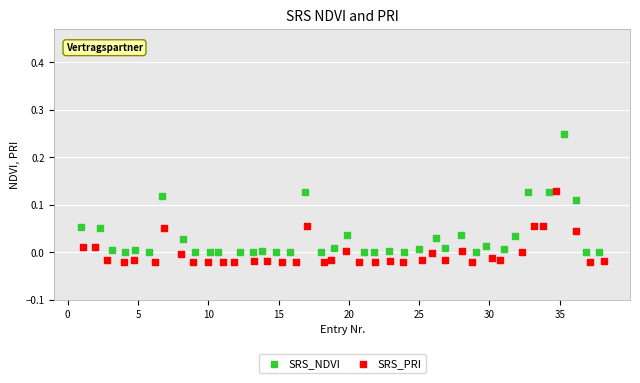

What are all the series names shown in the legend?

SRS_NDVI, SRS_PRI